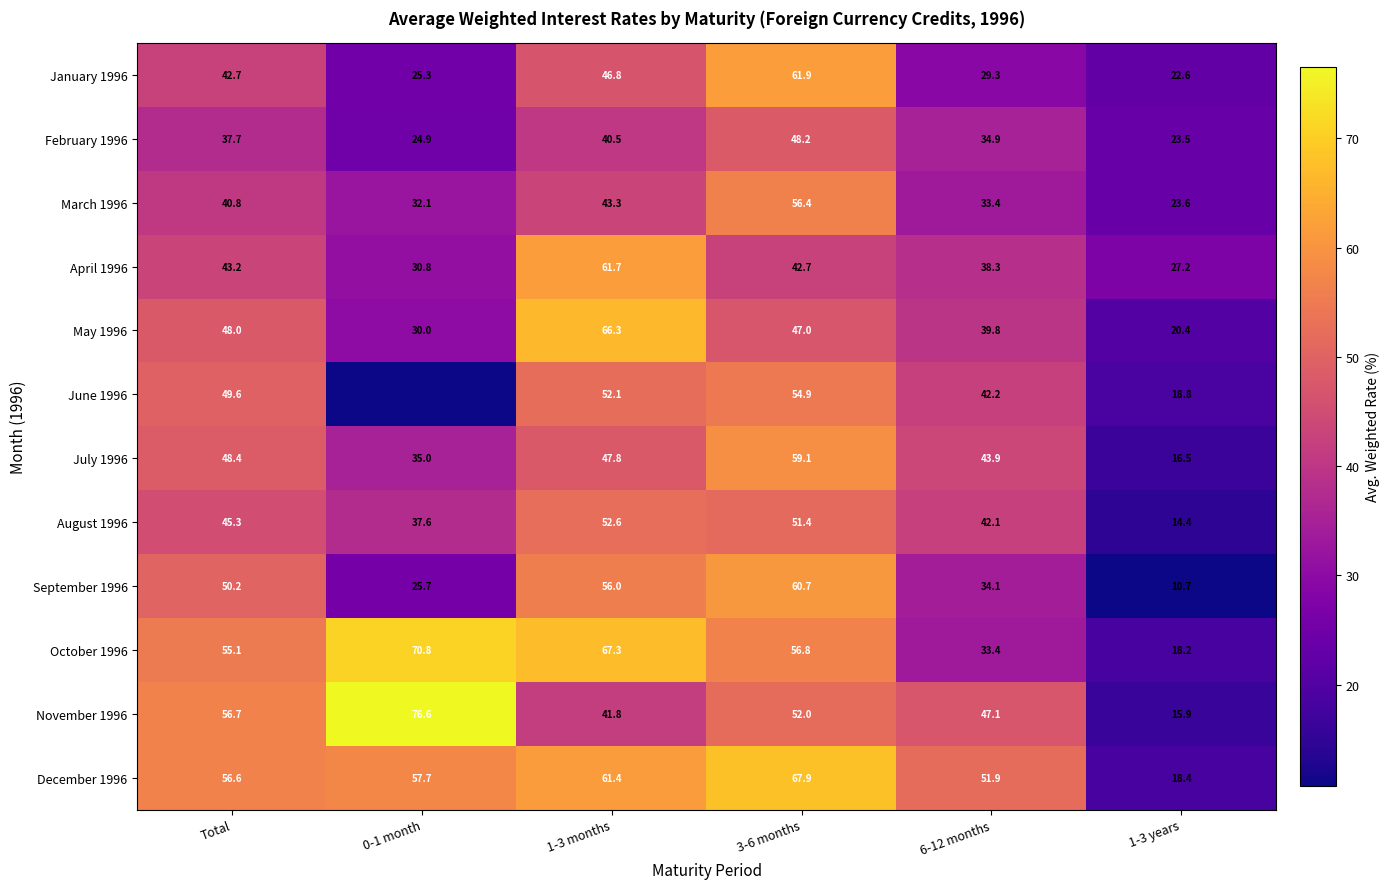

Rank the series at 1-3 months from lowest to highest value.

February 1996, November 1996, March 1996, January 1996, July 1996, June 1996, August 1996, September 1996, December 1996, April 1996, May 1996, October 1996